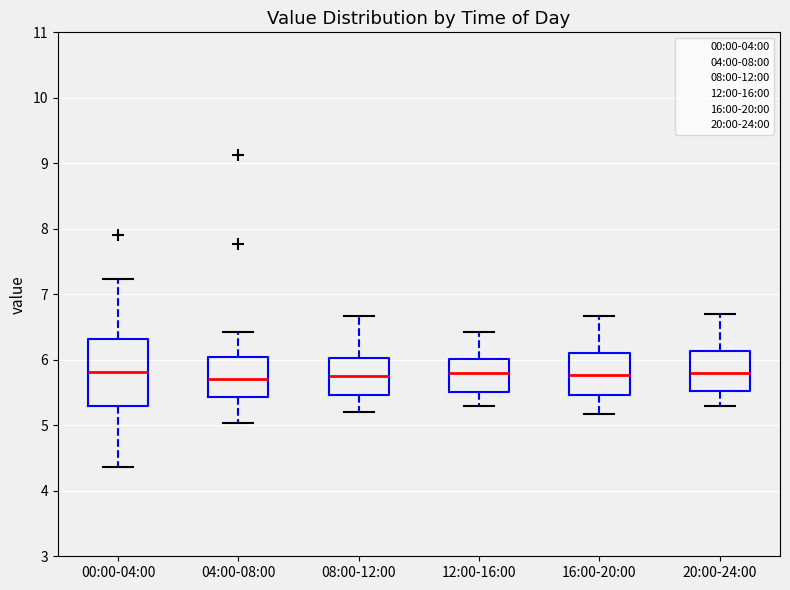

Where is the upper edge of the box for 00:00-04:00 on the y-axis? The values are not printed on the chart, so give them approximately, as read against the axis.

6.3